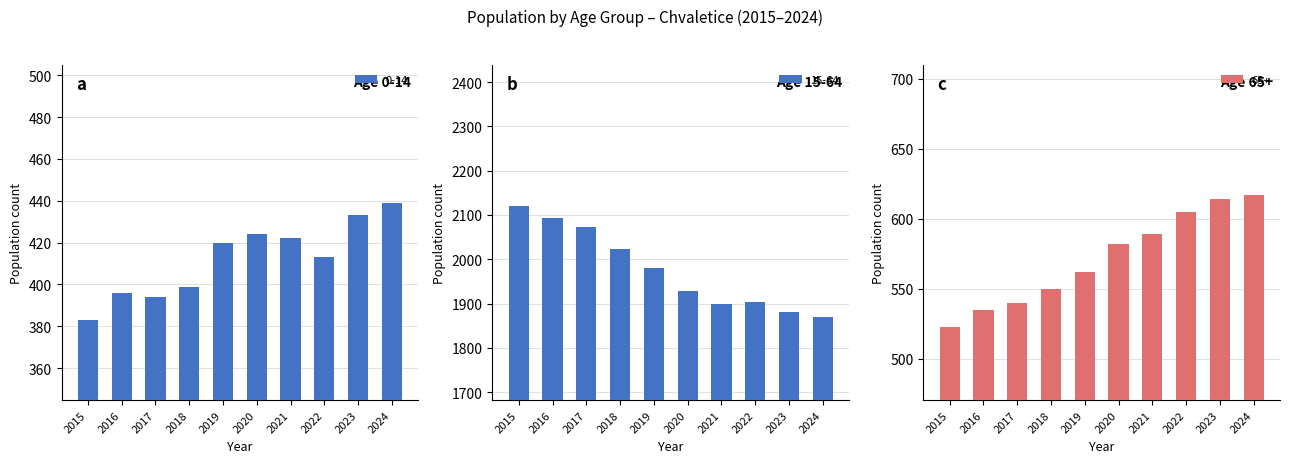

True or false: 65+ has a value of 323 at 2016.

False